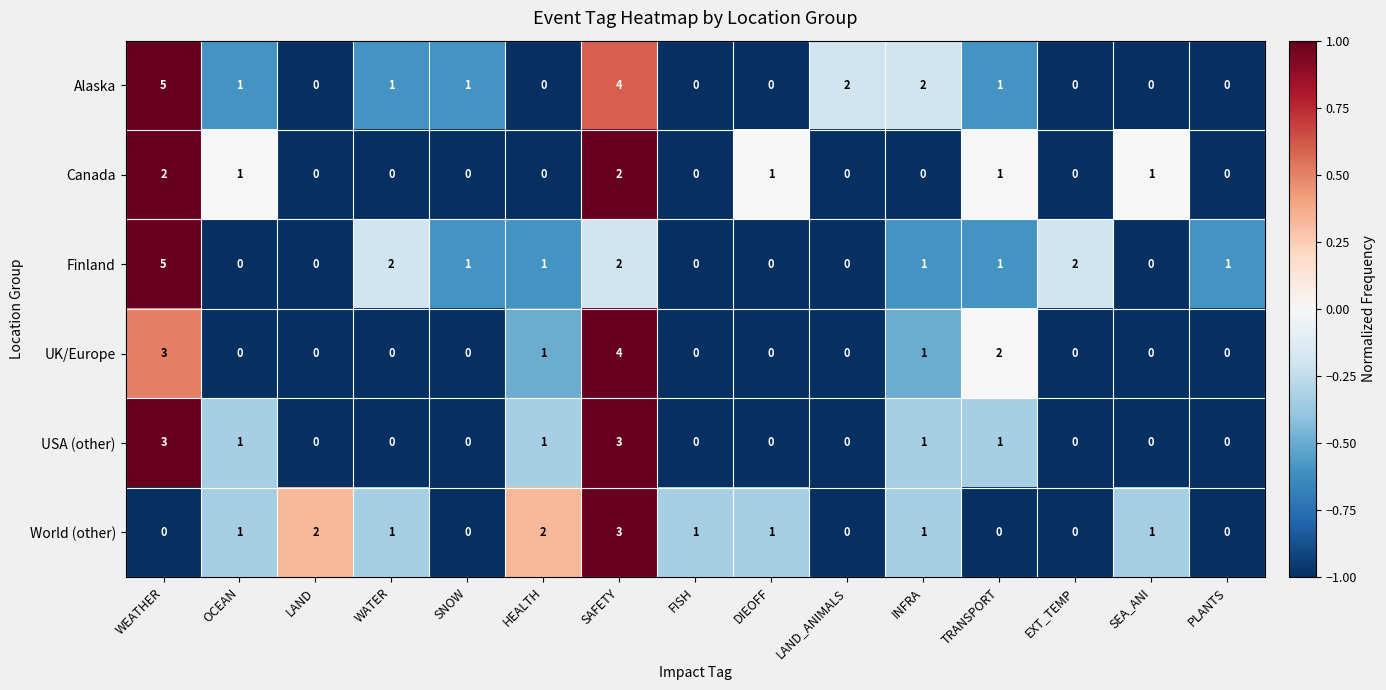

How many World (other) values are between 0 and 1?

12